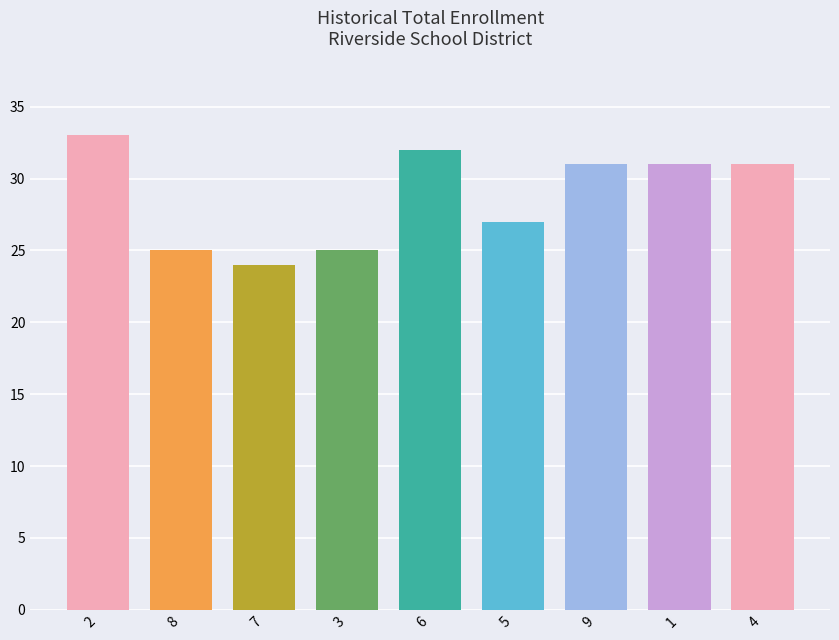

At which label is the value closest to 28?

5